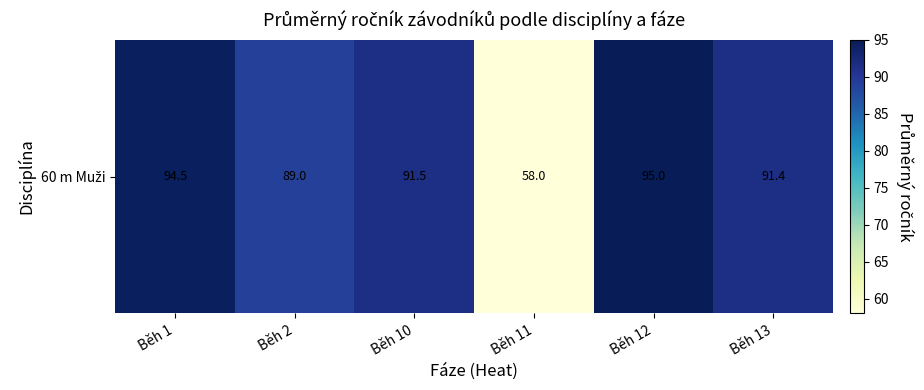

At which category does the chart reach its minimum across all series?

Běh 11